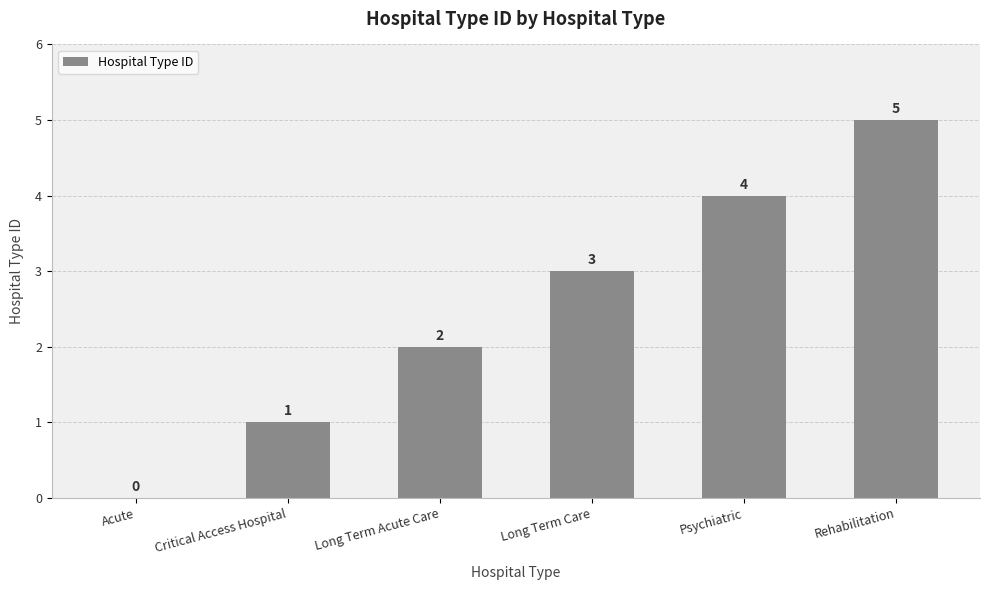

Reading left to right, extract all data points from this chart.

0	1	2	3	4	5